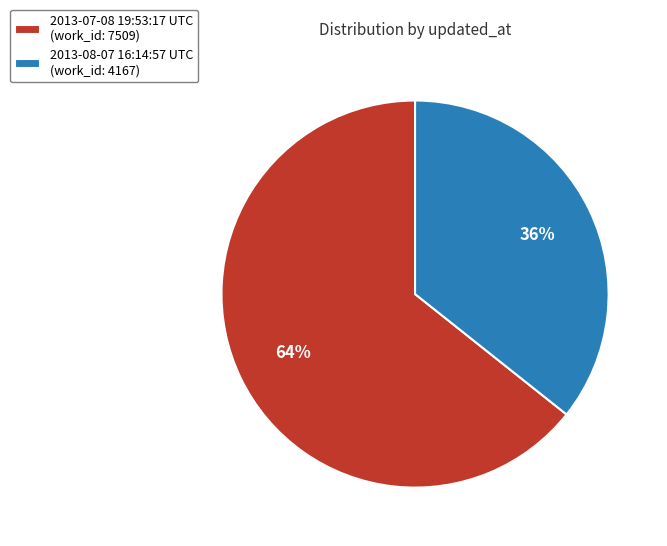

Approximately how many times larger is the value at 2013-07-08 19:53:17 UTC compared to 2013-08-07 16:14:57 UTC?

1.8